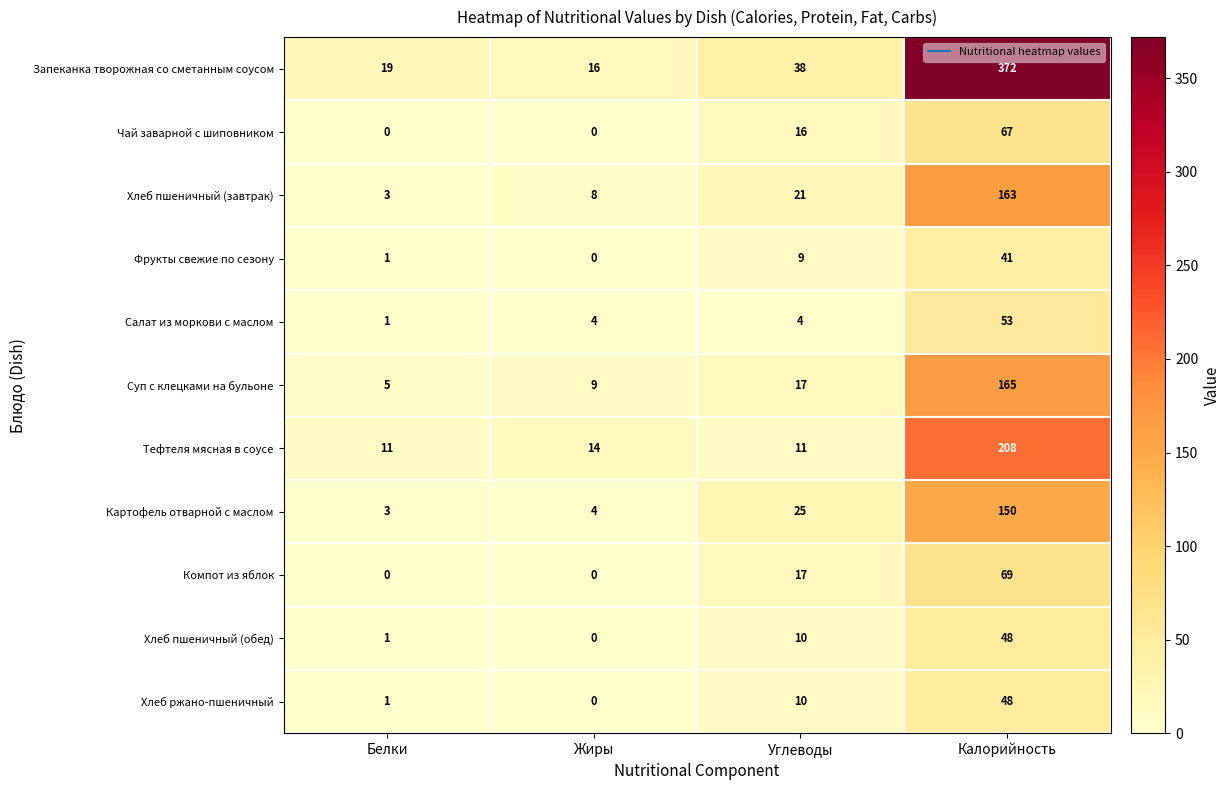

Which series has the largest range (max minus min)?

Запеканка творожная со сметанным соусом